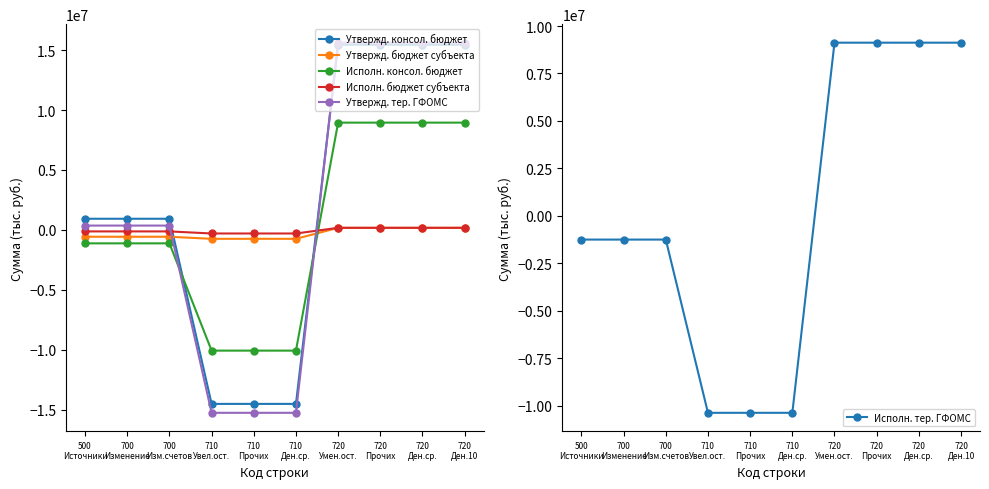

Where do Утвержд. бюджет субъекта and Утвержд. тер. ГФОМС first cross each other?

700
Изм.счетов and 710
Увел.ост.